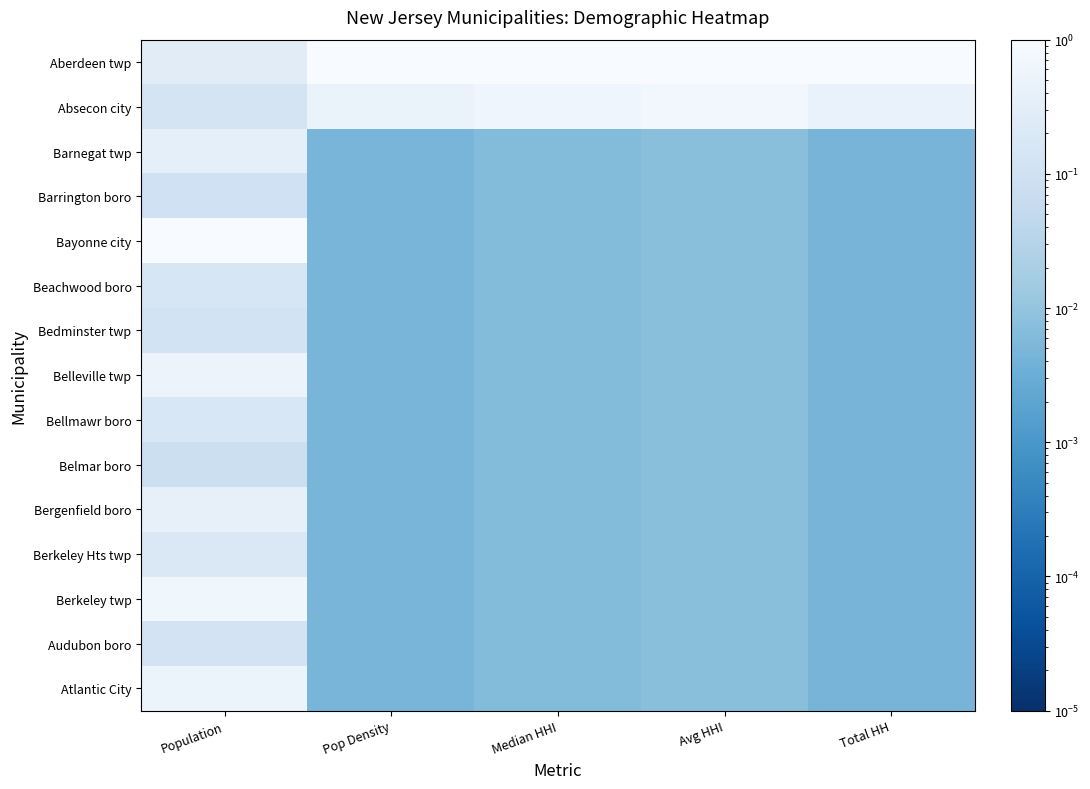

Reading left to right, extract all data points from this chart.

Aberdeen twp: Population=0.3	Pop Density=1.0	Median HHI=1.0	Avg HHI=1.0	Total HH=1.0
Absecon city: Population=0.1	Pop Density=0.5	Median HHI=0.6	Avg HHI=0.7	Total HH=0.4
Barnegat twp: Population=0.4	Pop Density=0.0	Median HHI=0.0	Avg HHI=0.0	Total HH=0.0
Barrington boro: Population=0.1	Pop Density=0.0	Median HHI=0.0	Avg HHI=0.0	Total HH=0.0
Bayonne city: Population=1.0	Pop Density=0.0	Median HHI=0.0	Avg HHI=0.0	Total HH=0.0
Beachwood boro: Population=0.2	Pop Density=0.0	Median HHI=0.0	Avg HHI=0.0	Total HH=0.0
Bedminster twp: Population=0.1	Pop Density=0.0	Median HHI=0.0	Avg HHI=0.0	Total HH=0.0
Belleville twp: Population=0.5	Pop Density=0.0	Median HHI=0.0	Avg HHI=0.0	Total HH=0.0
Bellmawr boro: Population=0.2	Pop Density=0.0	Median HHI=0.0	Avg HHI=0.0	Total HH=0.0
Belmar boro: Population=0.1	Pop Density=0.0	Median HHI=0.0	Avg HHI=0.0	Total HH=0.0
Bergenfield boro: Population=0.4	Pop Density=0.0	Median HHI=0.0	Avg HHI=0.0	Total HH=0.0
Berkeley Hts twp: Population=0.2	Pop Density=0.0	Median HHI=0.0	Avg HHI=0.0	Total HH=0.0
Berkeley twp: Population=0.6	Pop Density=0.0	Median HHI=0.0	Avg HHI=0.0	Total HH=0.0
Audubon boro: Population=0.1	Pop Density=0.0	Median HHI=0.0	Avg HHI=0.0	Total HH=0.0
Atlantic City: Population=0.5	Pop Density=0.0	Median HHI=0.0	Avg HHI=0.0	Total HH=0.0